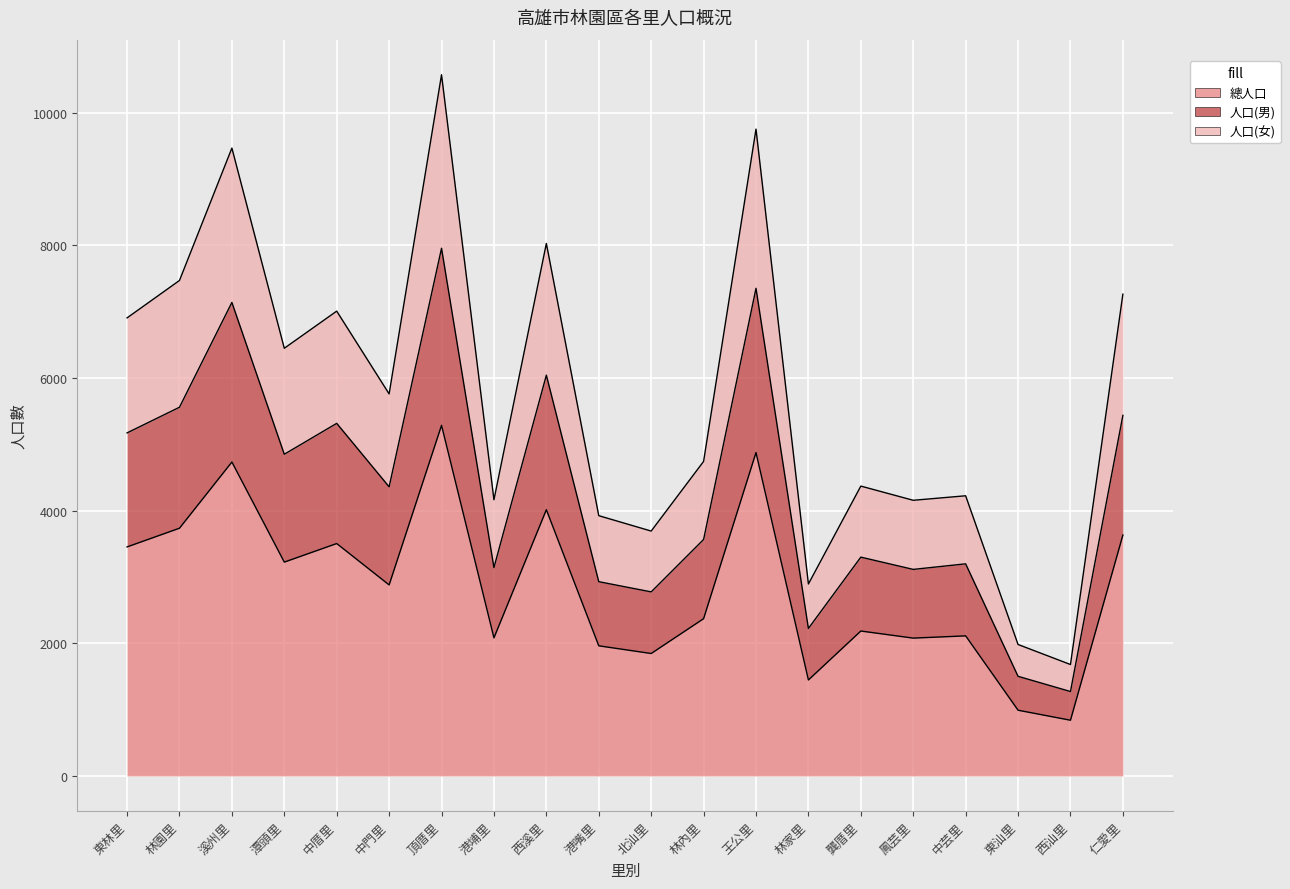

True or false: 人口(女) and 人口(男) cross at least once.

False